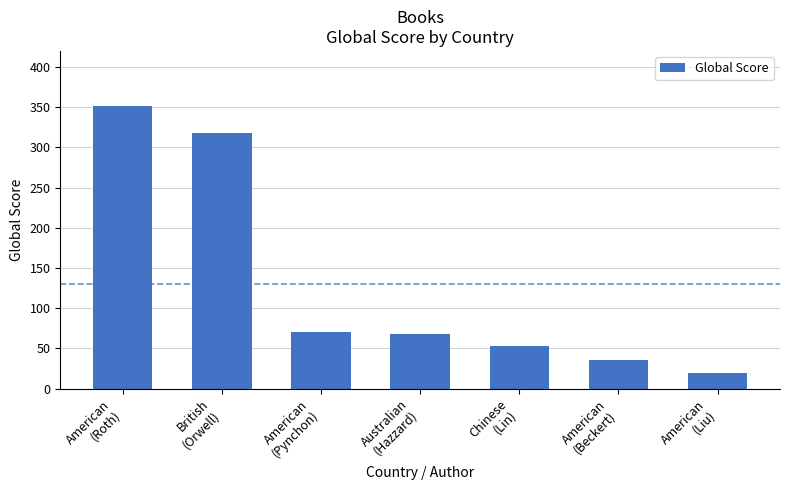

What is the value of the 4th bar from the left?

68